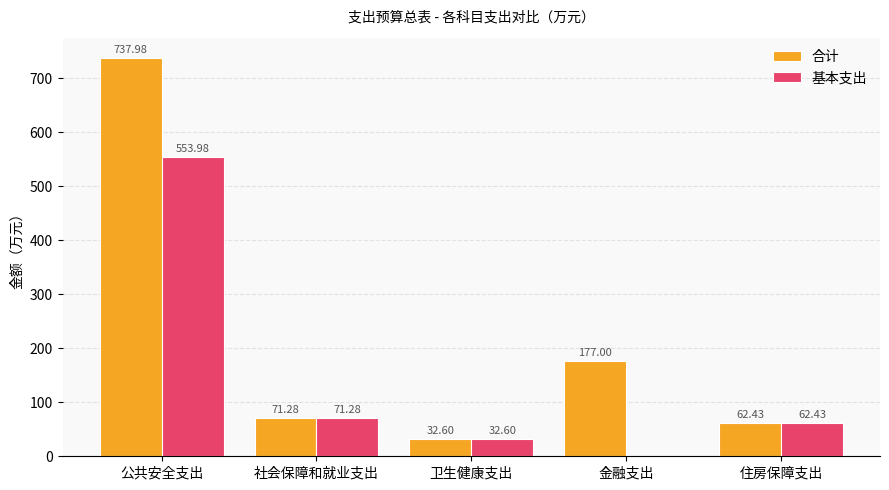

Are the bars grouped side by side (vs. stacked)?

Yes